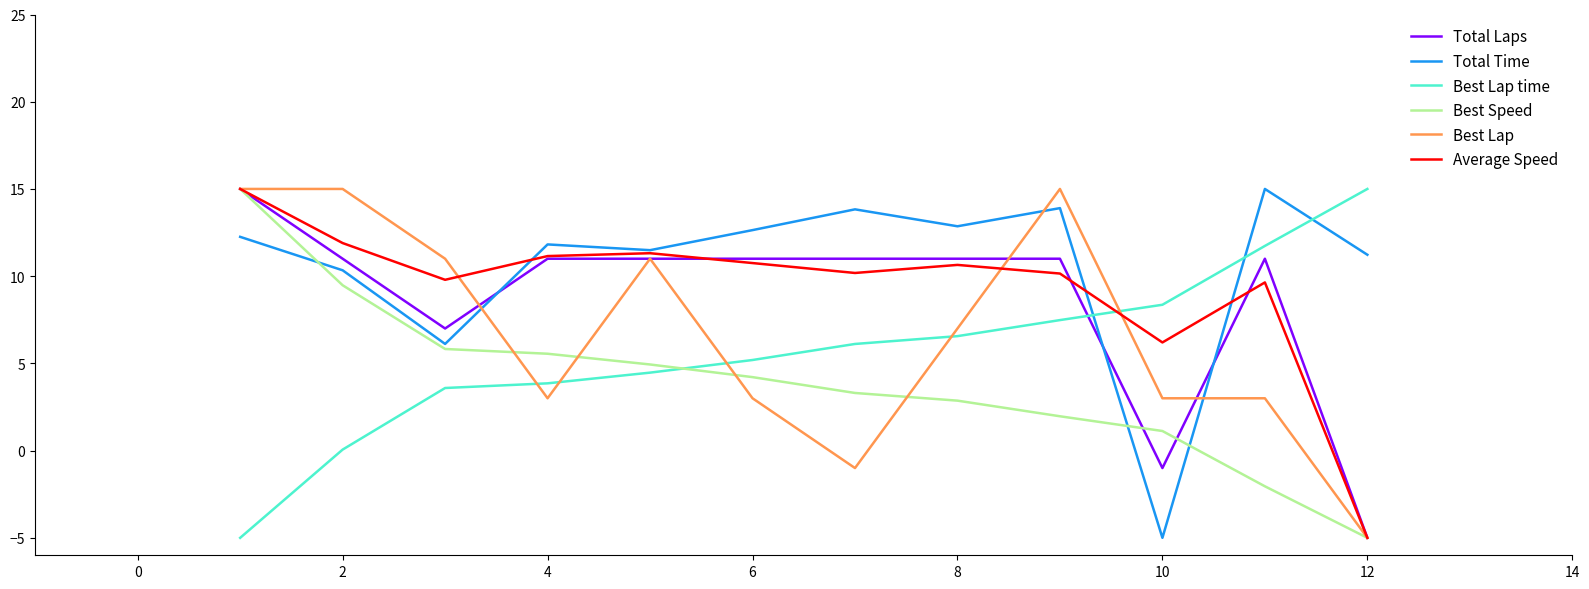

What is the minimum value for Total Laps?

-5.0